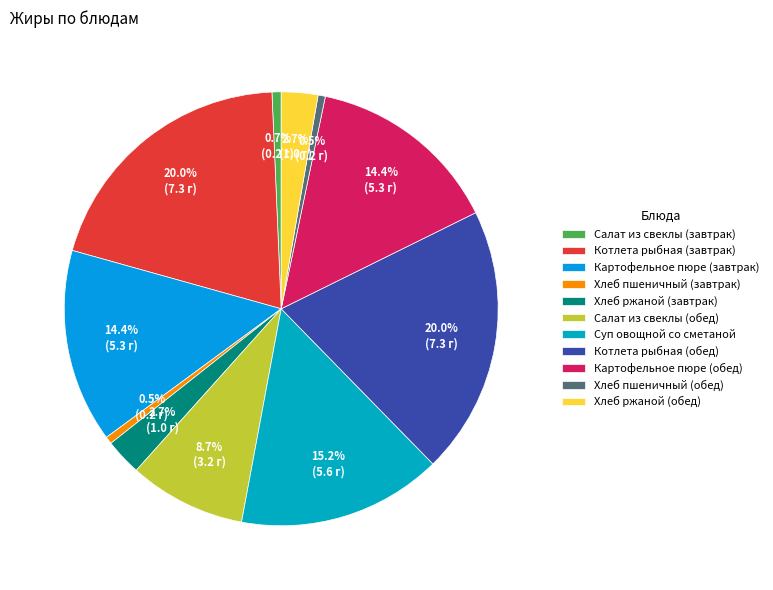

What percentage is the Котлета рыбная (завтрак) slice, to the nearest percent?

20%